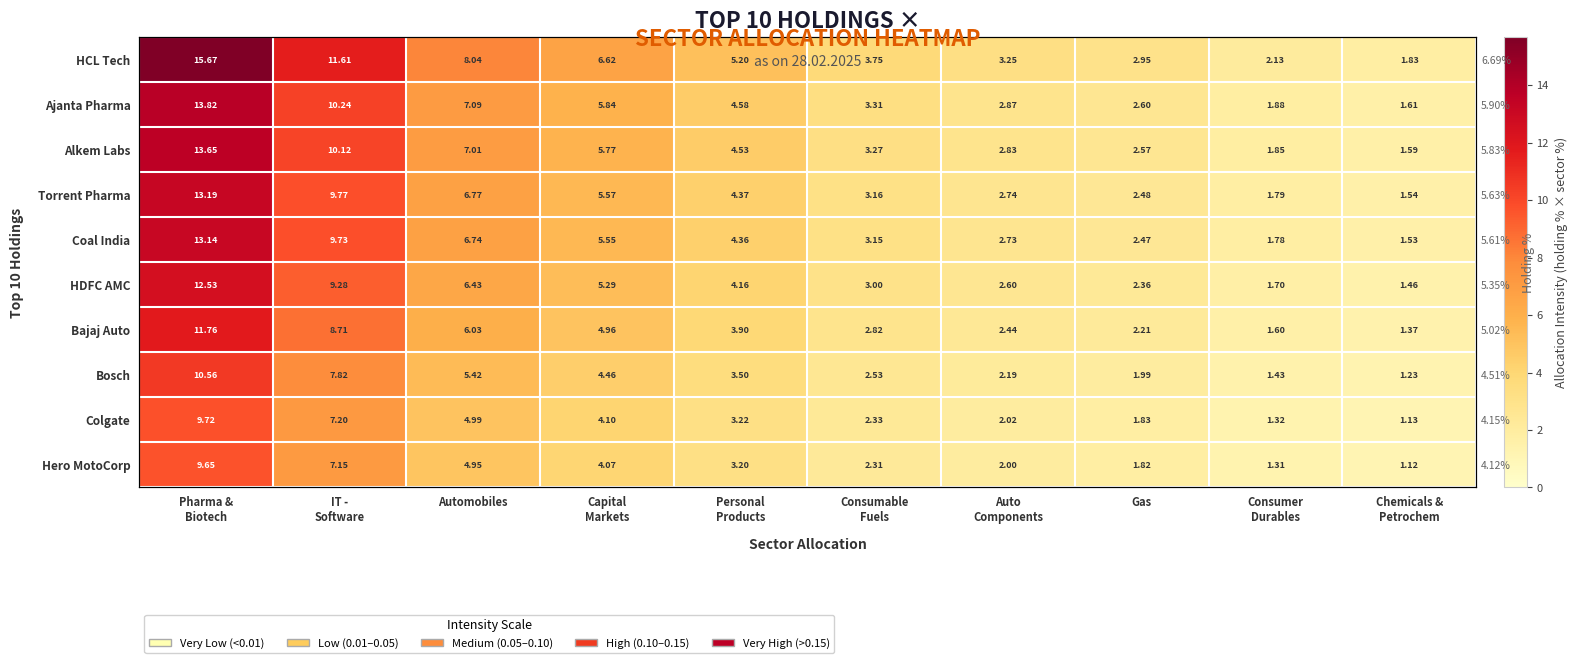

Is it true that HDFC AMC equals 1.7 at Consumer Durables?

True